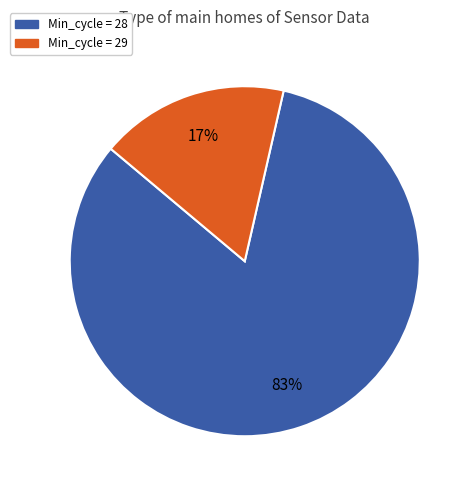

How many slices are in this pie chart?

2